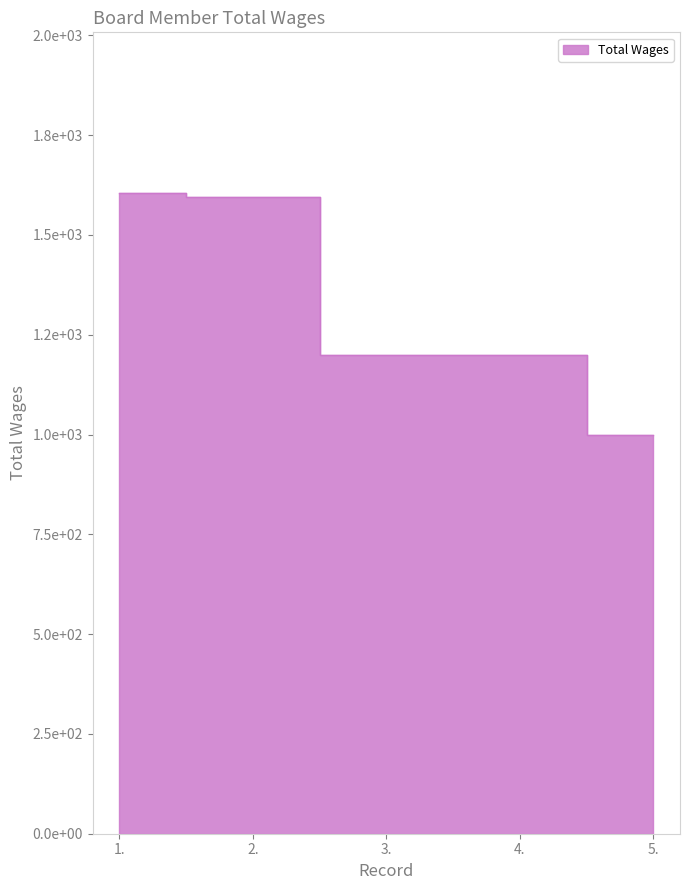

What is the sum of the values at 2. and 3.?

2795